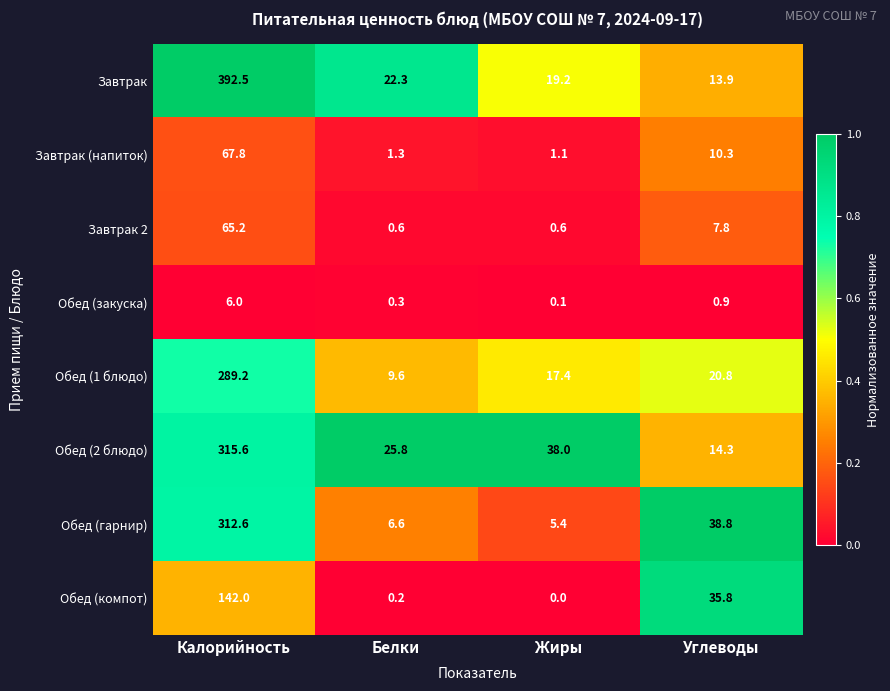

At how many categories does at least one series exceed 0?

4